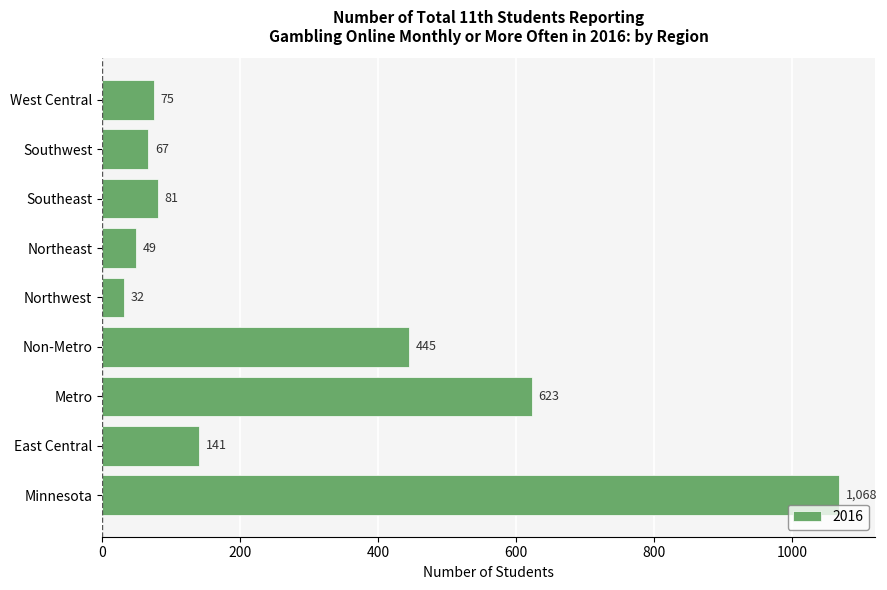

What value does the data have at Southeast?

81